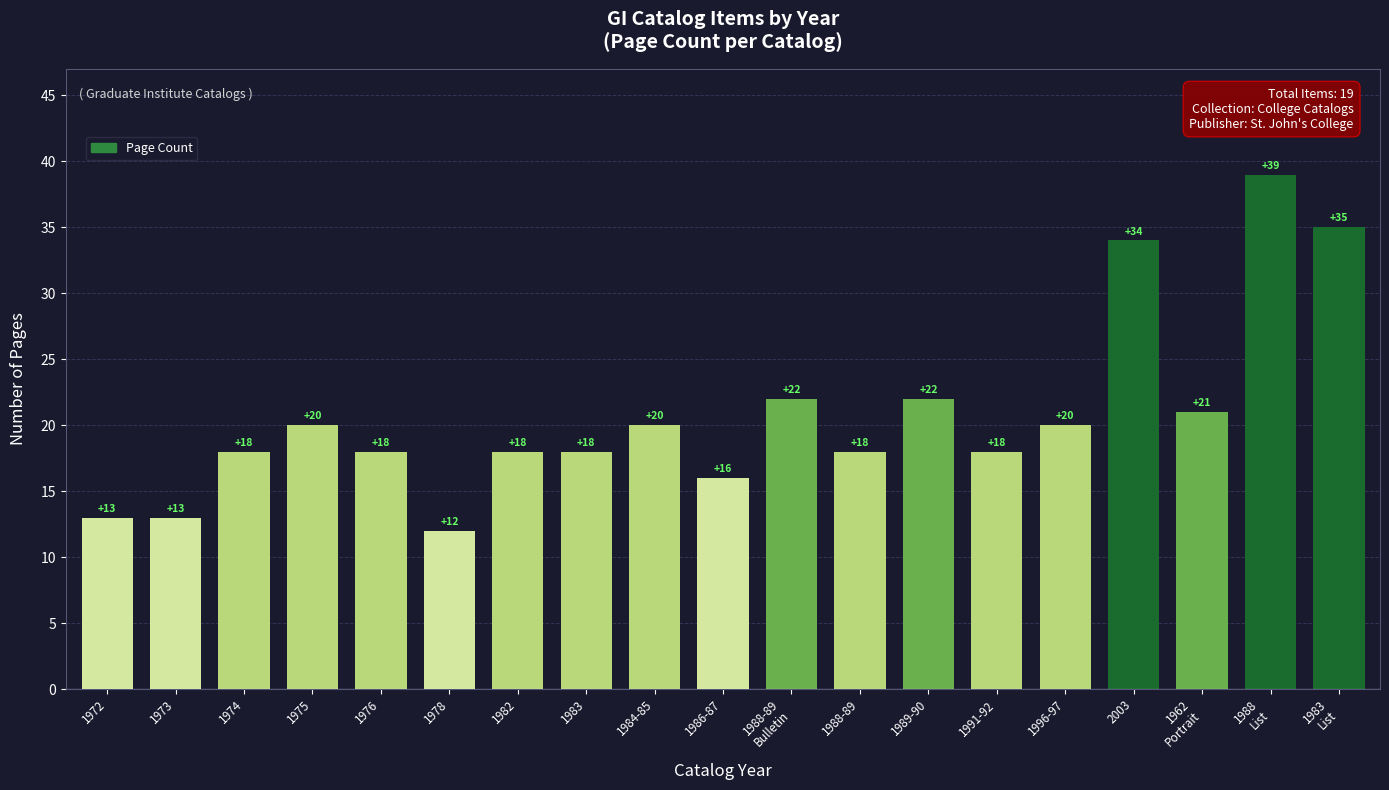

Reading right to left, transcribe all the data shown in this chart.

1983
List=35	1988
List=39	1962
Portrait=21	2003=34	1996-97=20	1991-92=18	1989-90=22	1988-89=18	1988-89
Bulletin=22	1986-87=16	1984-85=20	1983=18	1982=18	1978=12	1976=18	1975=20	1974=18	1973=13	1972=13